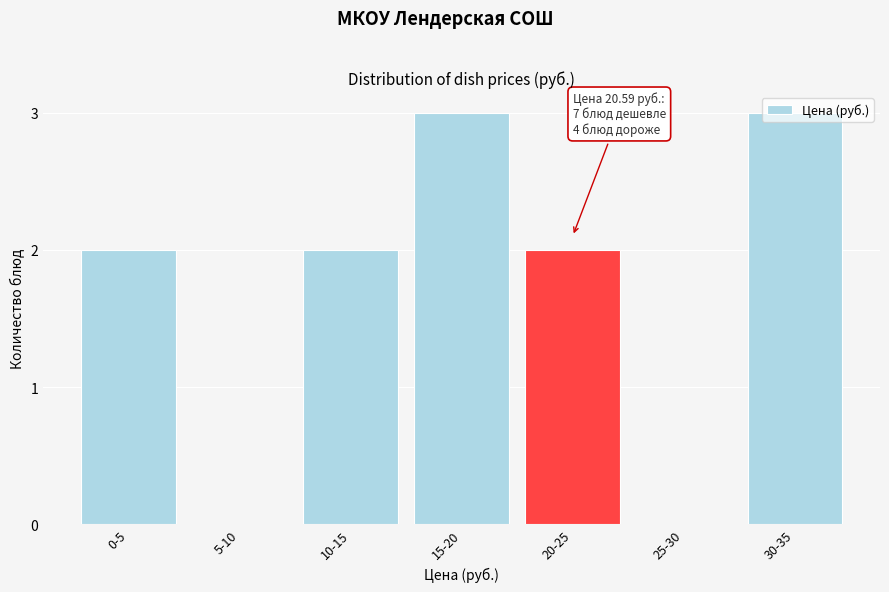

What is the greatest value displayed?

3